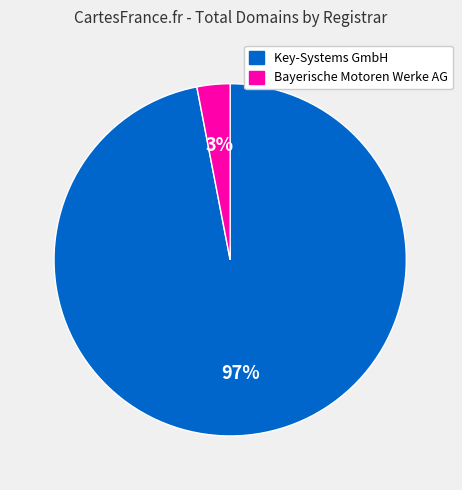

Is Bayerische Motoren Werke AG the majority of the pie?

No